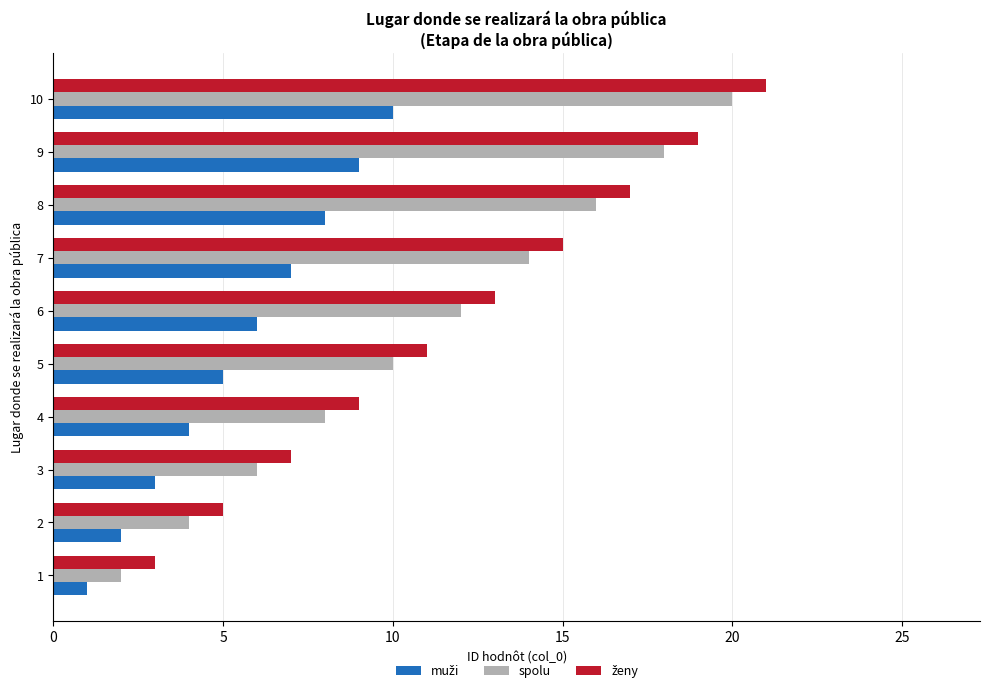

What is the maximum value for spolu?

20